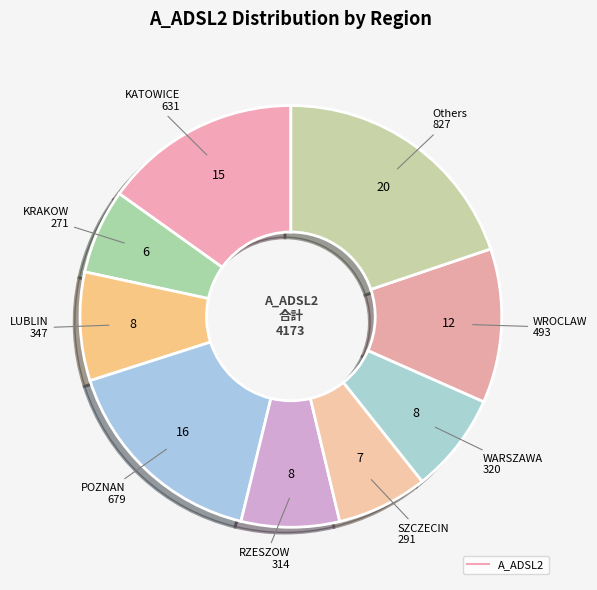

How many segments does this pie chart have?

9